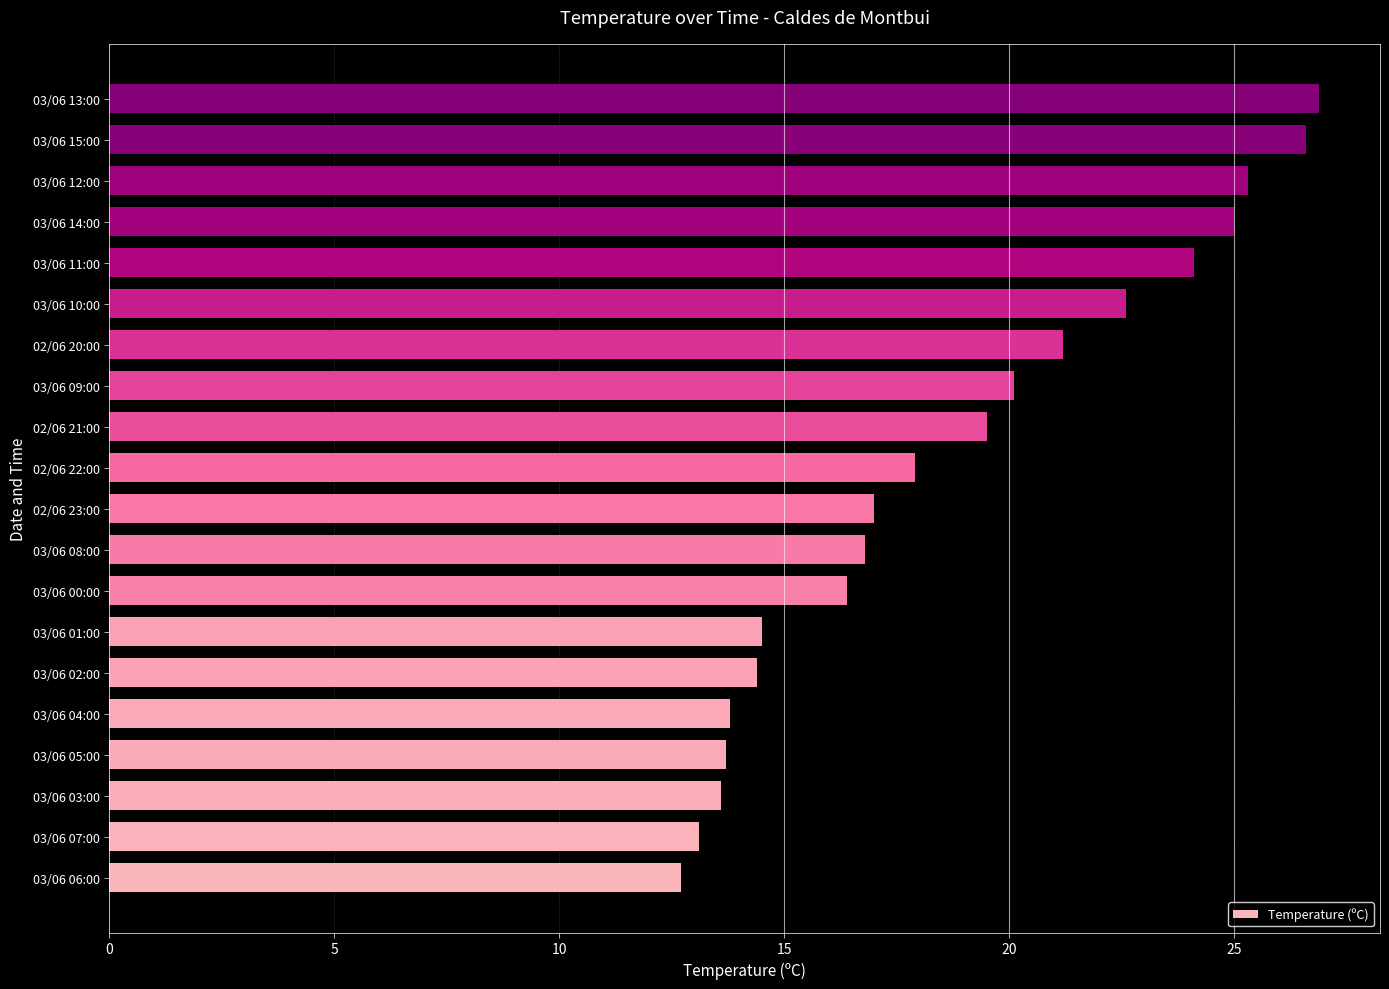

The chart shows a value of 38.0 at 03/06 13:00. True or false?

False